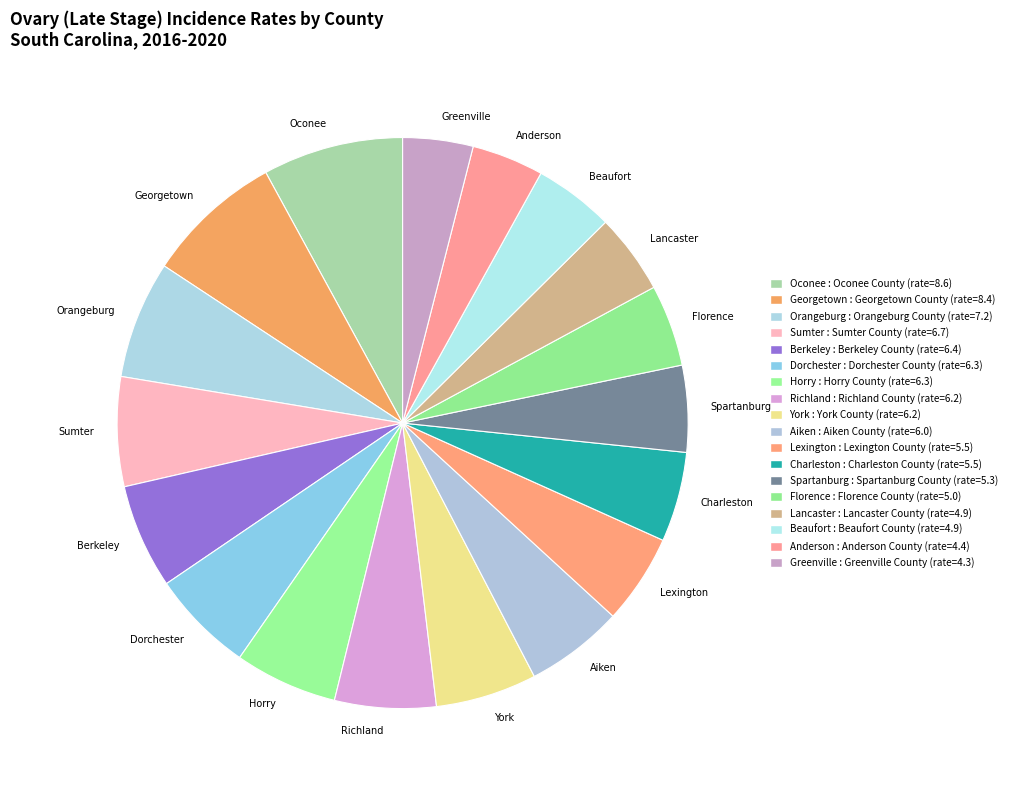

Is there any slice that represents more than half of the pie?

No